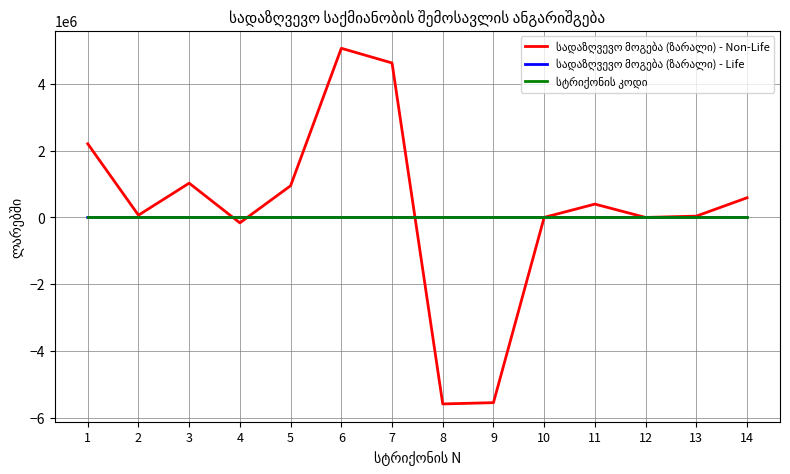

What is the difference between the maximum and second lowest values in the სადაზღვევო მოგება (ზარალი) - Non-Life series?

10627805.5